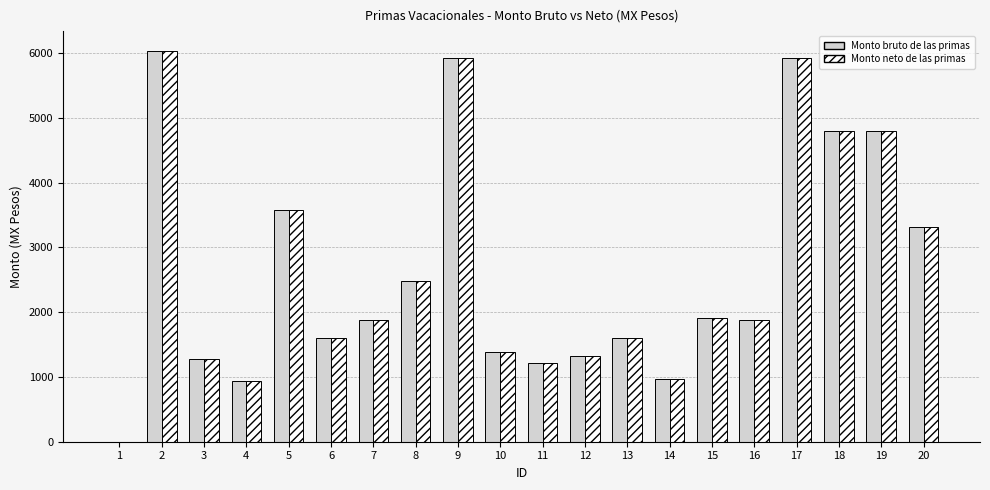

What is the total value across all series at 10?

2762.9